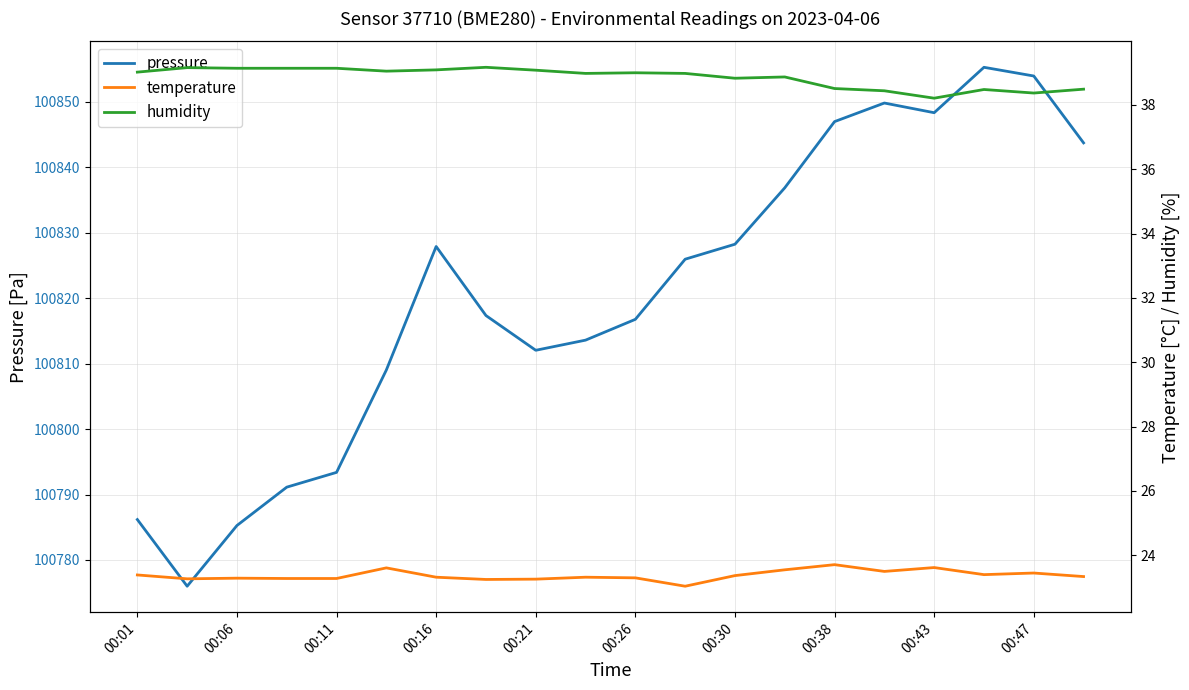

Which series has the largest total across all categories?

pressure